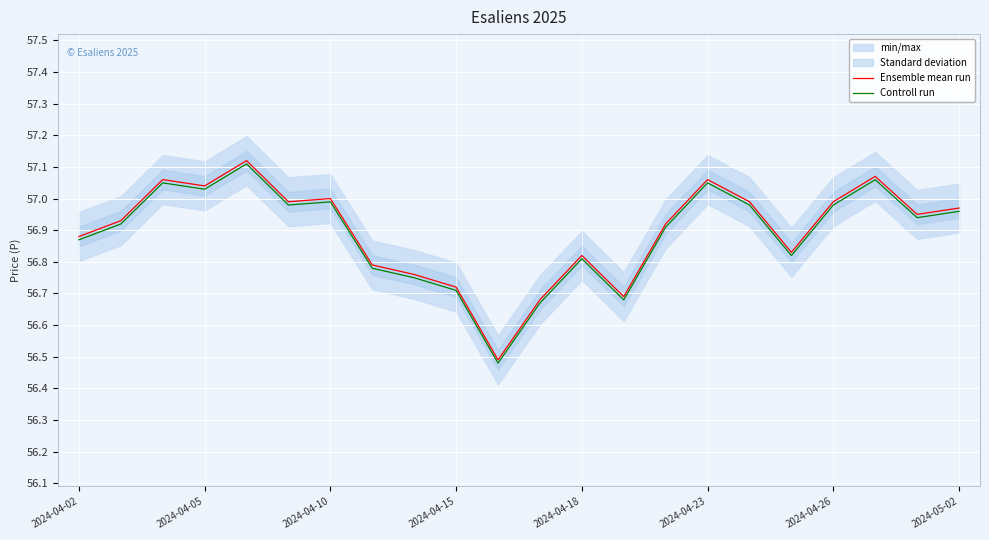

What is the label of the 1st point from the left?

2024-04-02